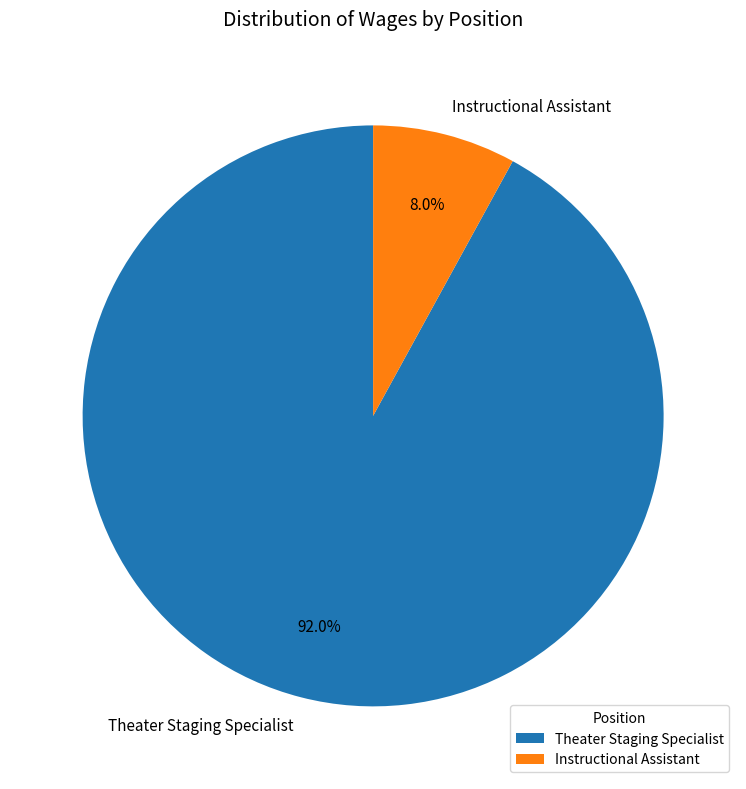

Which category has the biggest portion of the pie?

Theater Staging Specialist